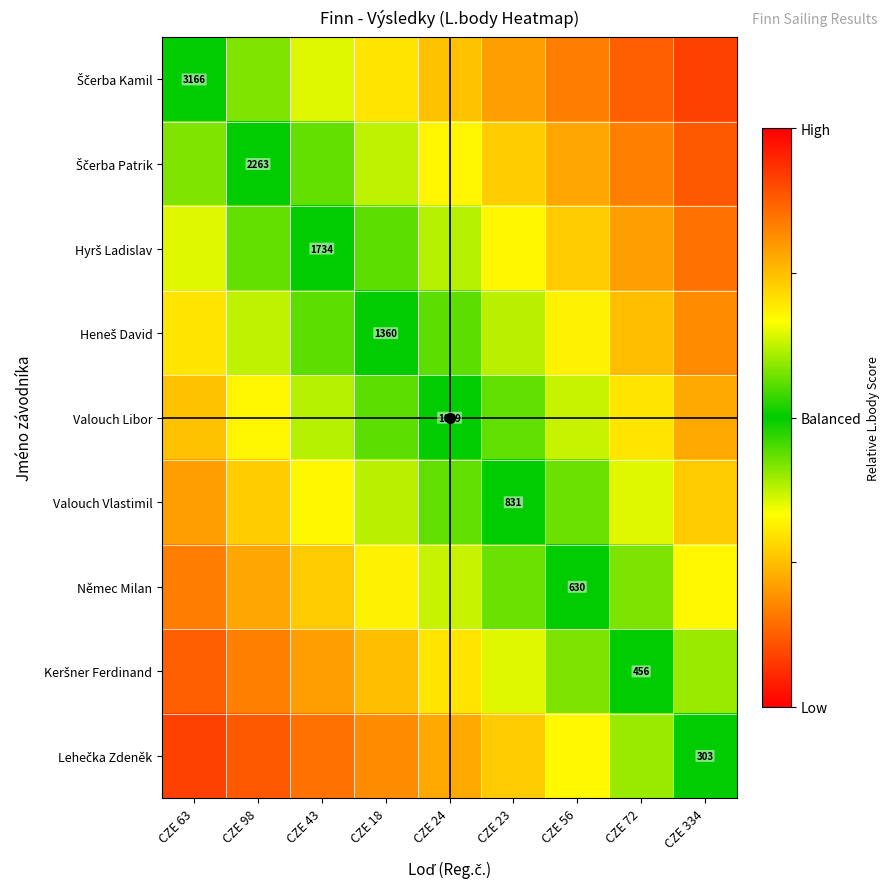

True or false: Lehečka Zdeněk has a value of 0.3 at CZE 24.

False